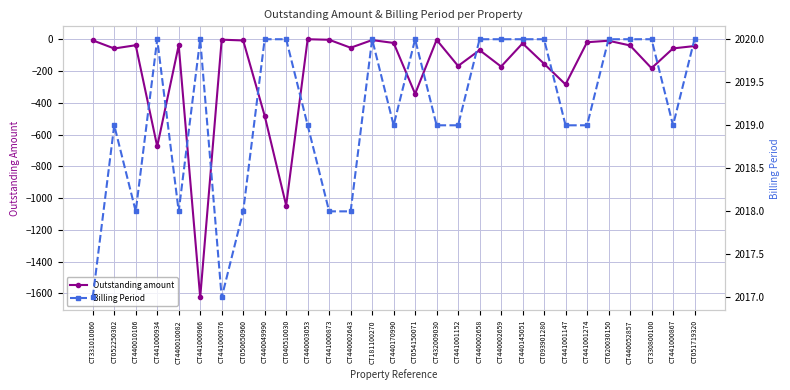

What is the label of the 19th point from the right?

CT440003053